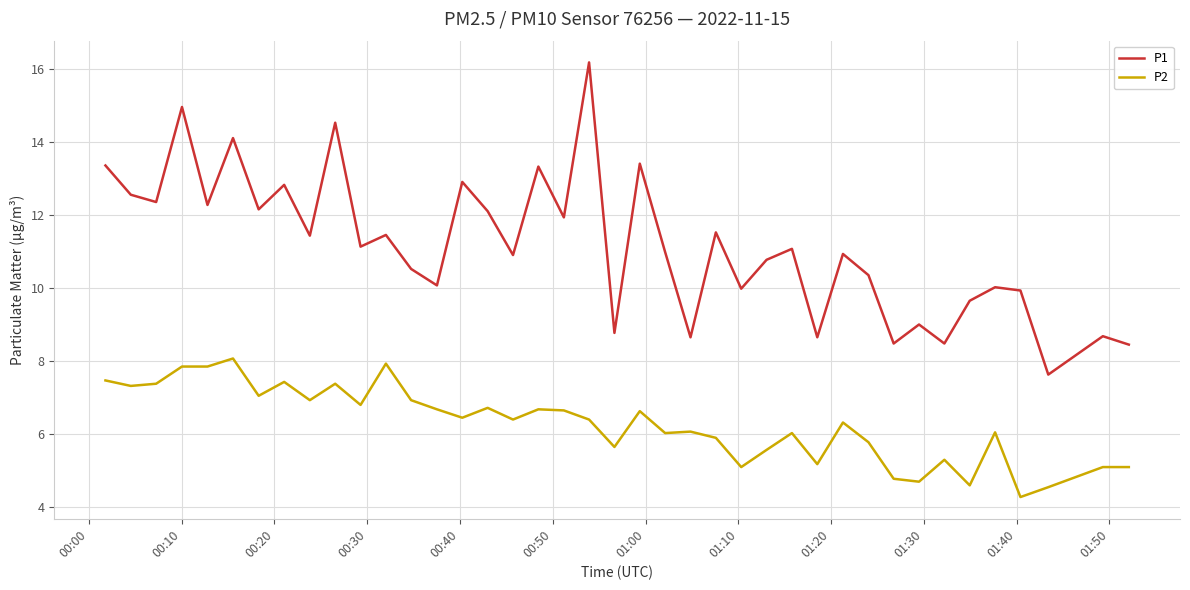

List the series in order of their peak value, highest first.

P1, P2